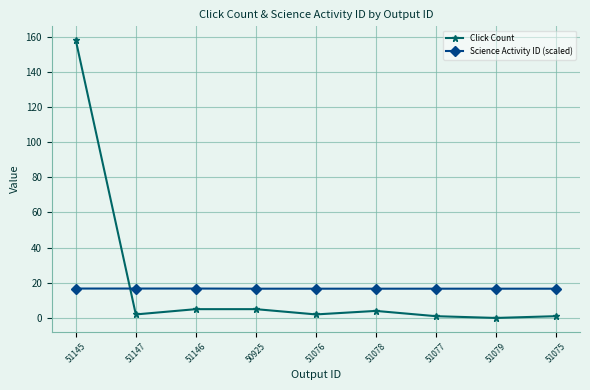

What is the label of the 7th point from the right?

51146